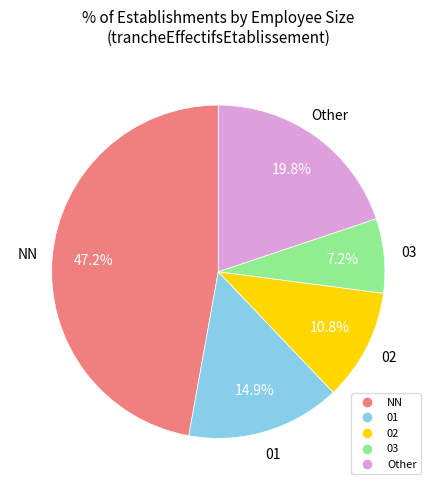

Is there a majority slice in this chart?

No